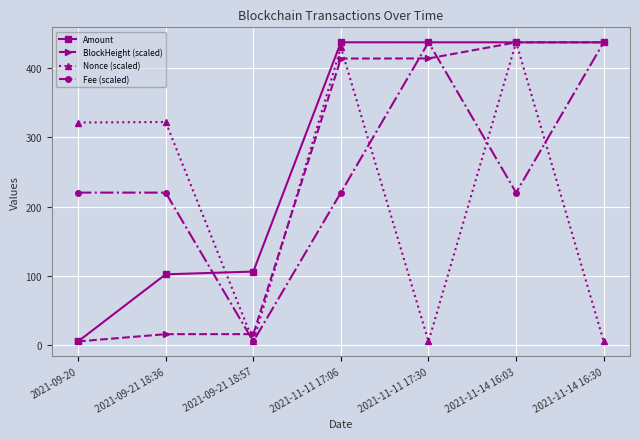

Does the chart have visible grid lines?

Yes